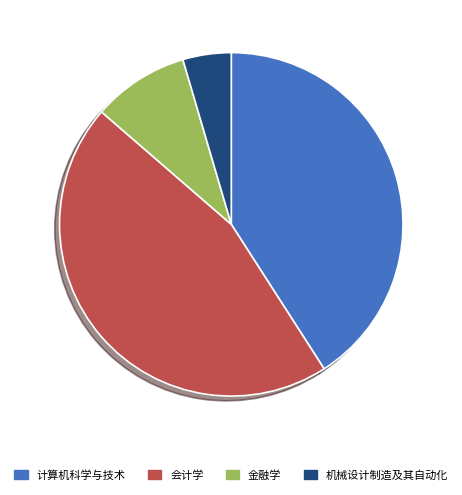

Is the sum of 机械设计制造及其自动化 and 金融学 greater than half?

No